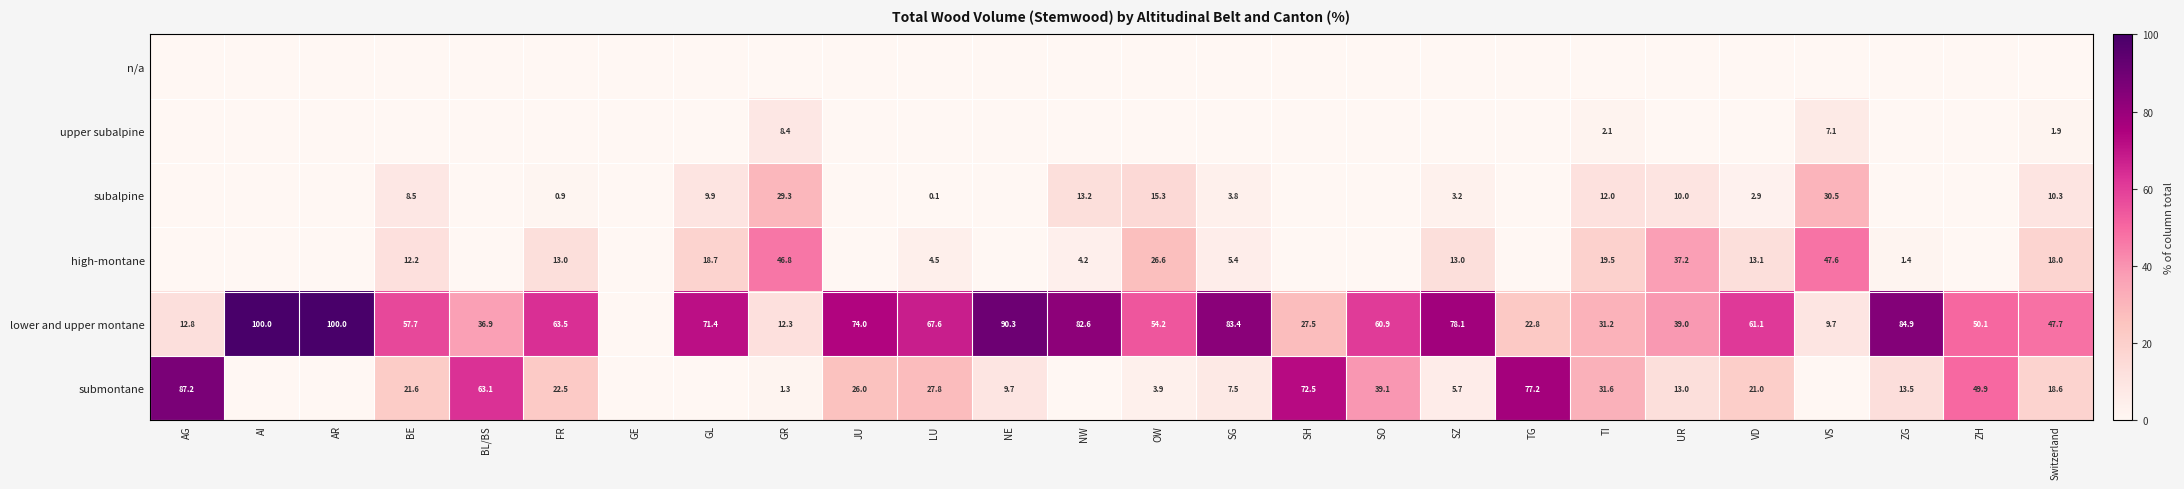

What is the difference between the lower and upper montane values at Switzerland and AI?

52.3